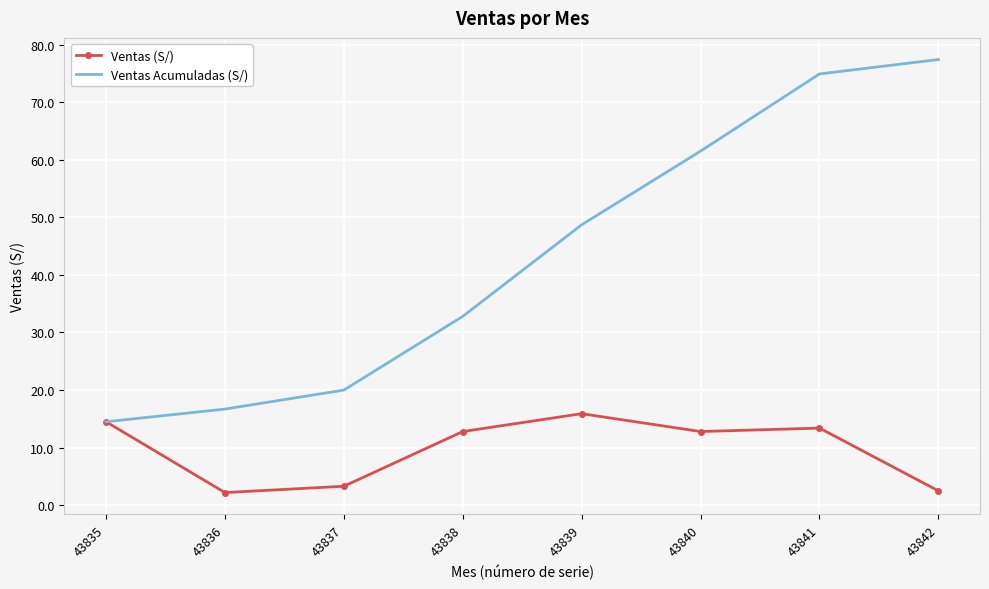

What is the difference between the highest and lowest values at 43836?

14.5